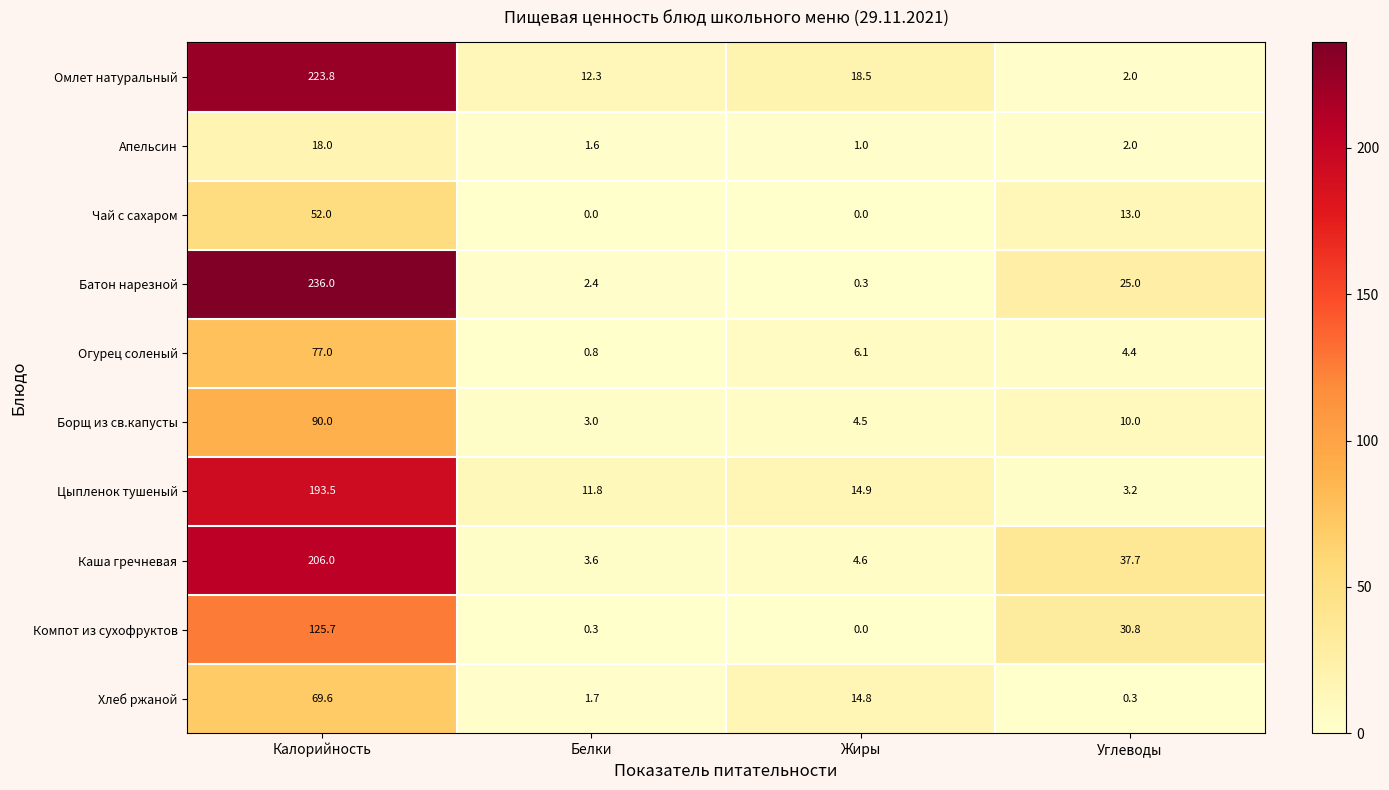

Which series has the largest range (max minus min)?

Батон нарезной